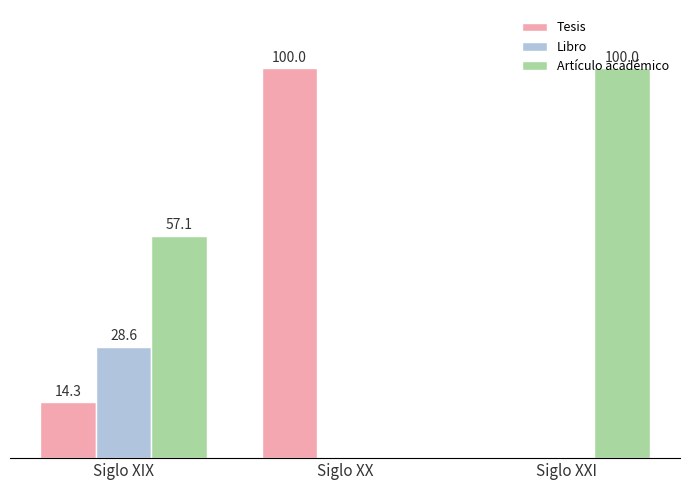

At which label is Tesis closest to 50?

Siglo XIX